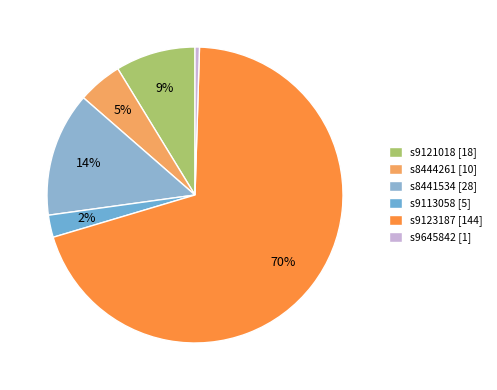

Which category has the smallest portion of the pie?

s9645842